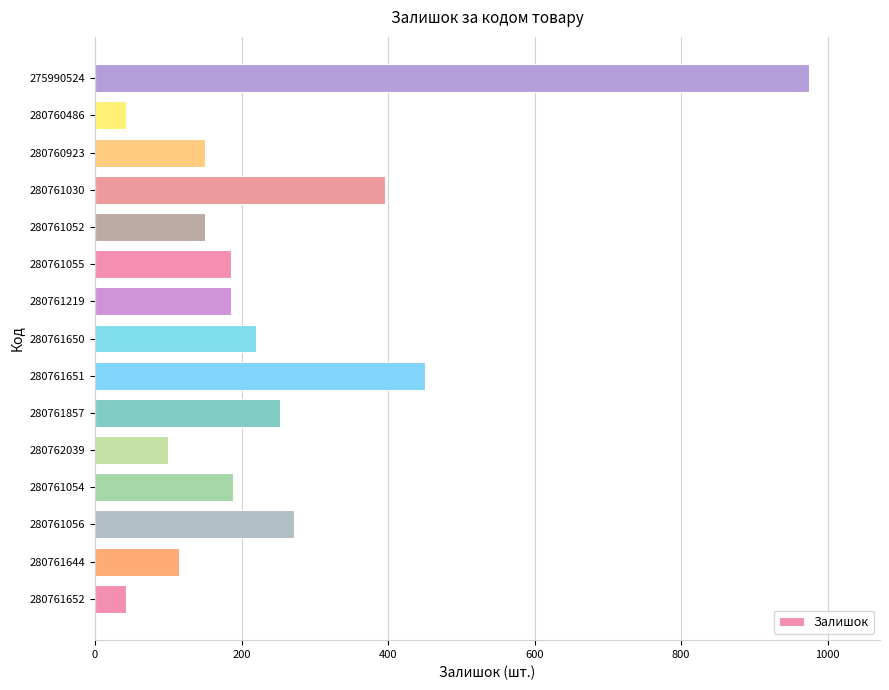

At which label is the value closest to 508?

280761651